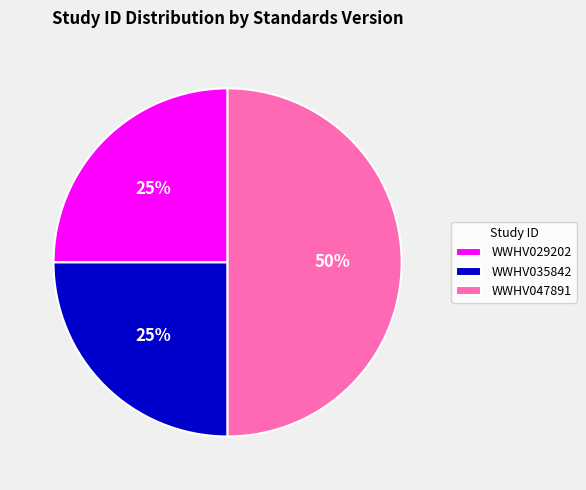

How many segments does this pie chart have?

3